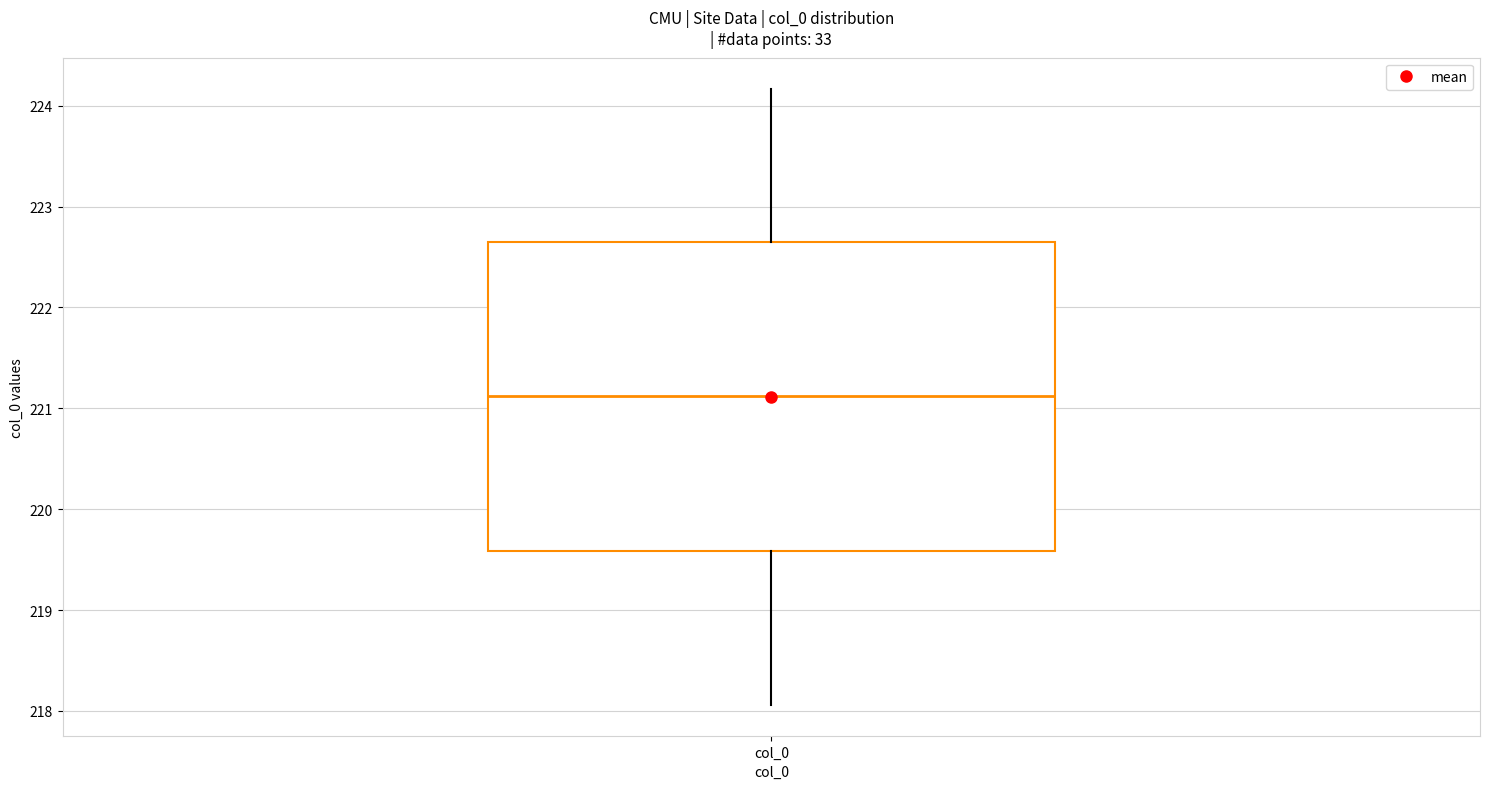

Transcribe this box plot: give where the median line is, the range the box spans, and where the two whiskers end, as read against the y-axis. The values are not printed on the chart, so give them approximately, as read against the axis.

median 221.1, box 219.6 to 222.6, whiskers 218.1 to 224.2